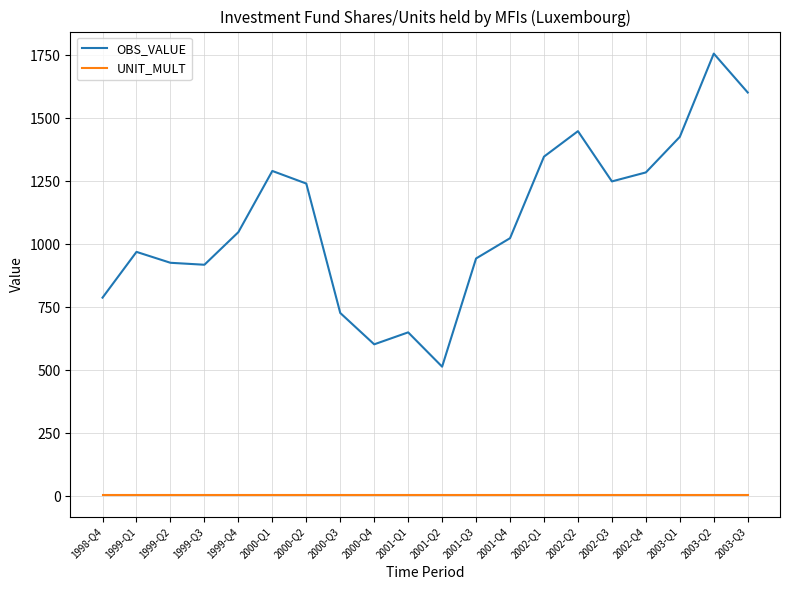

Rank the series by their maximum value, from lowest to highest.

UNIT_MULT, OBS_VALUE